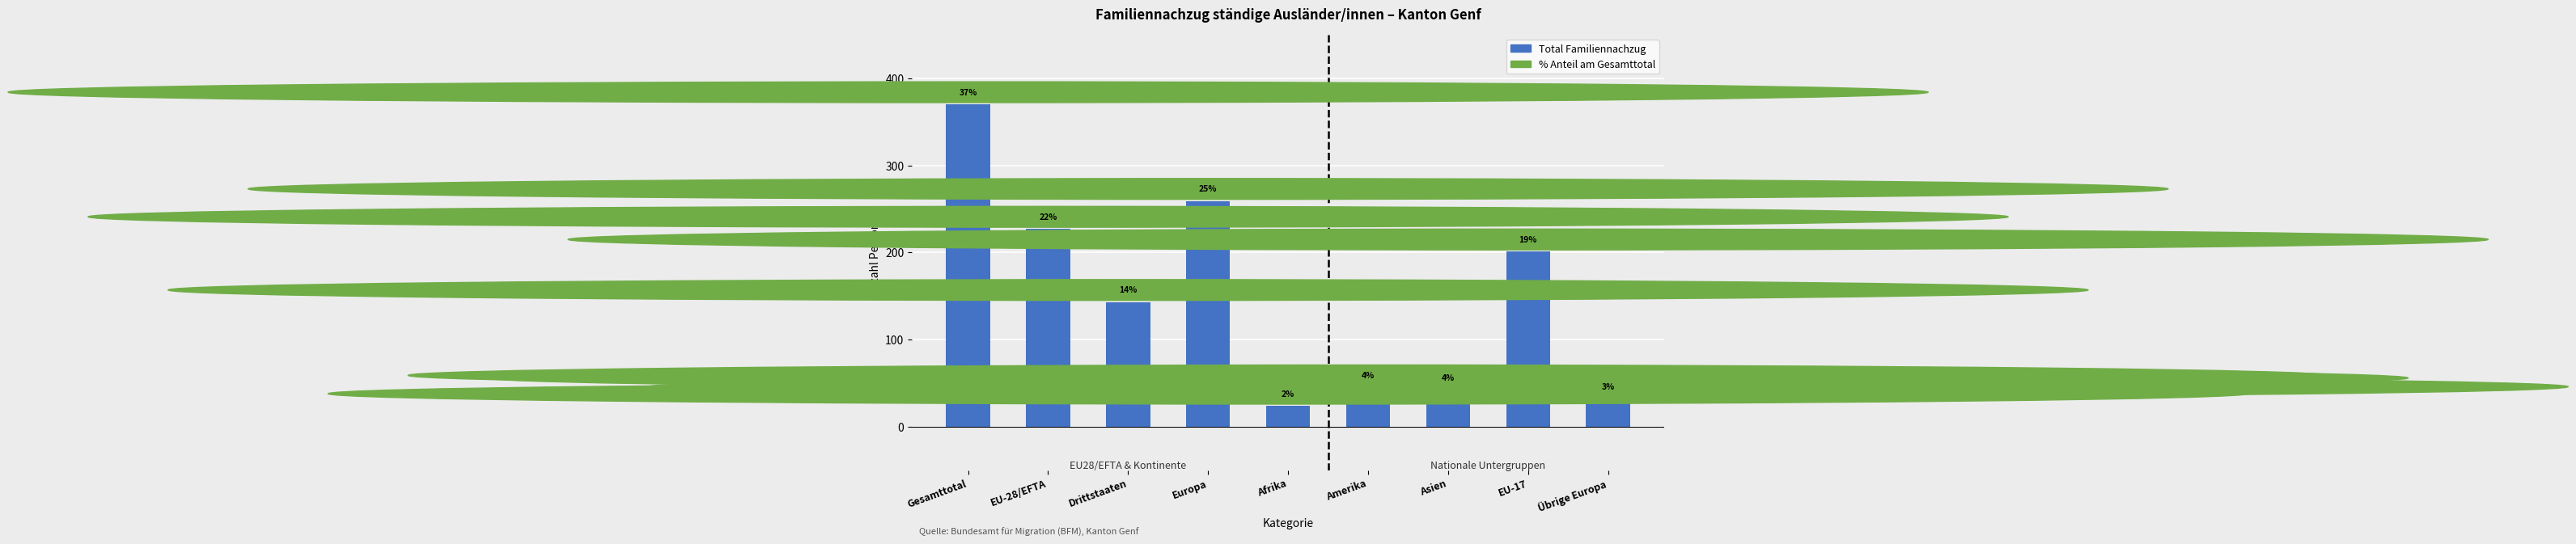

Does the chart contain any negative values?

No